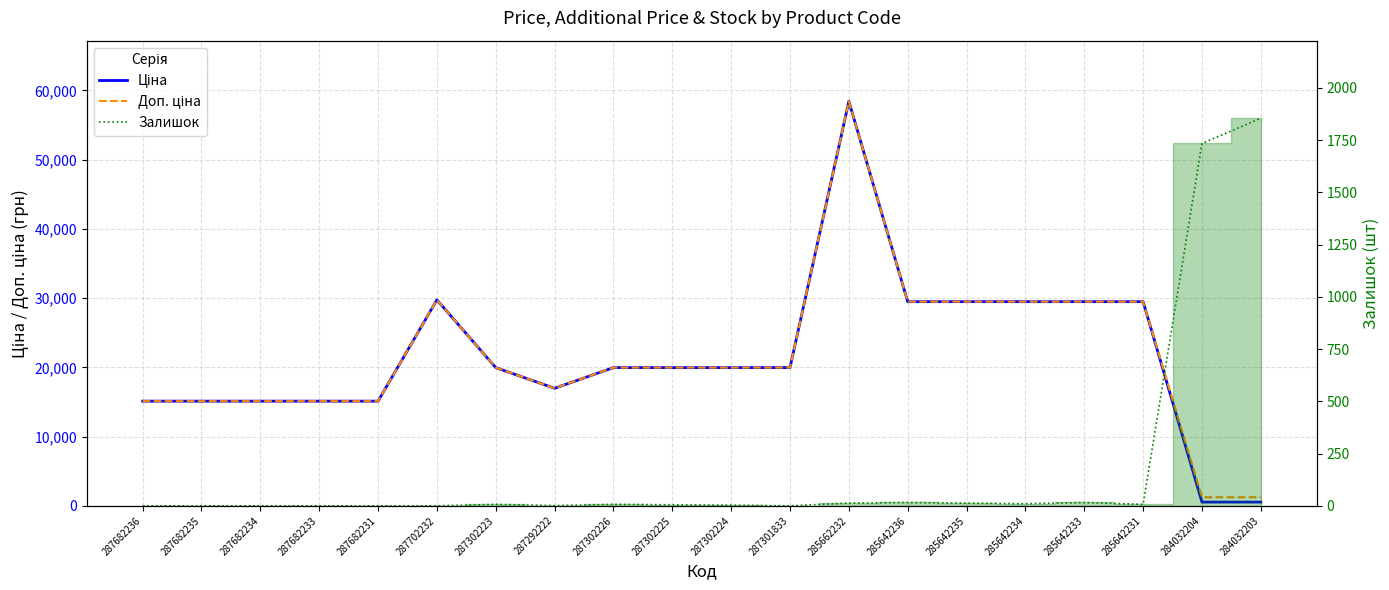

What is the value of the Ціна point at the 7th from the left?

19964.2